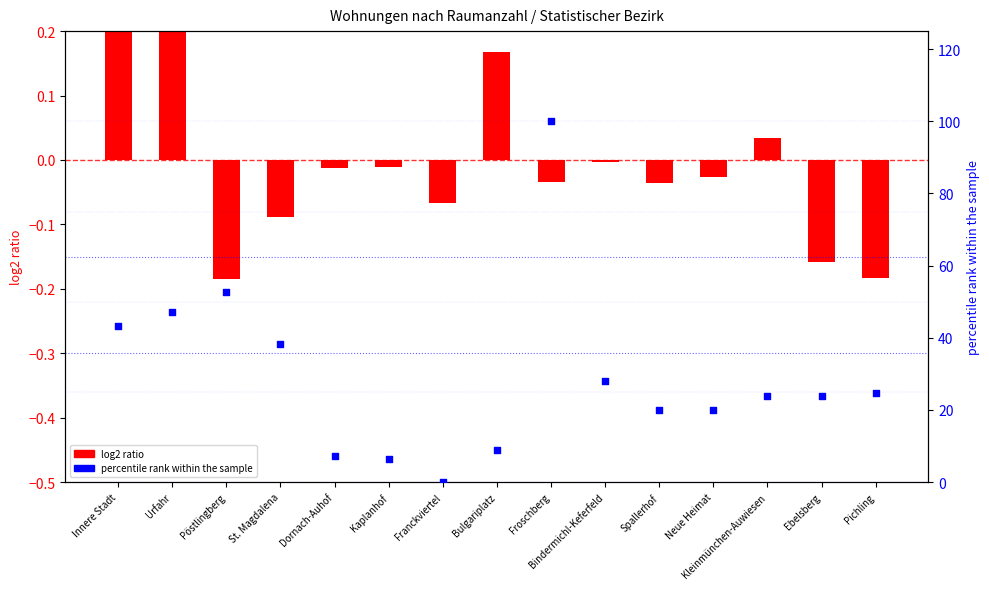

What are all the series names shown in the legend?

log2 ratio, percentile rank within the sample